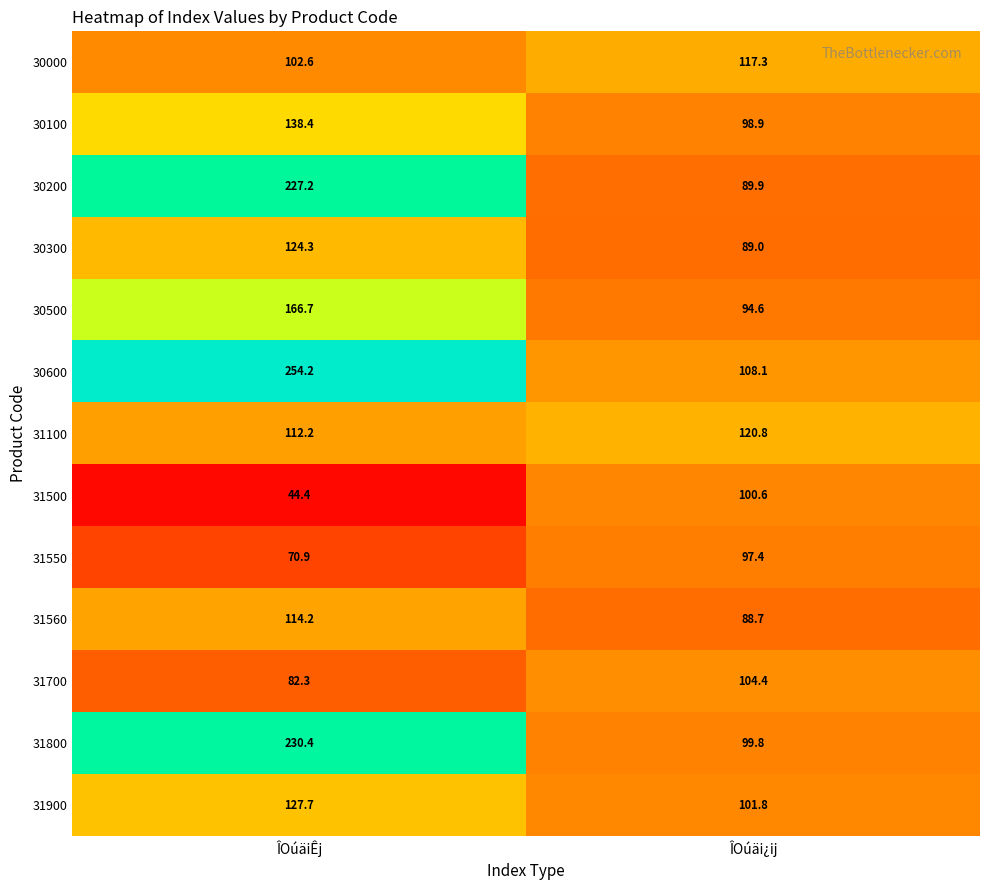

What is the difference between the 31800 values at ÎOúäi¿ij and ÎOúäiÊj?

130.6